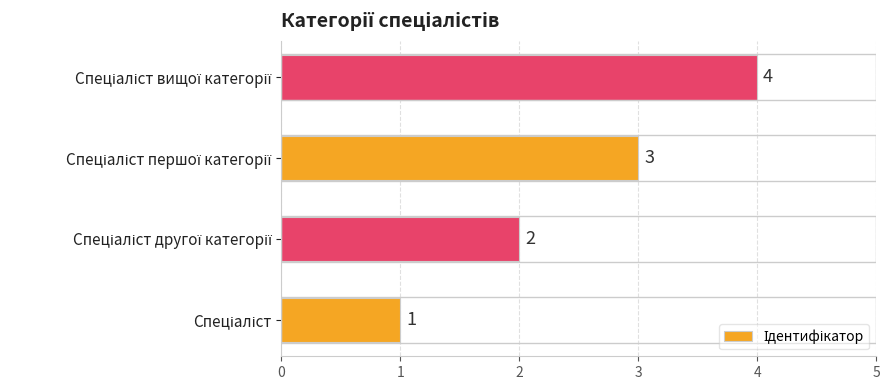

Count the number of categories in the chart.

4